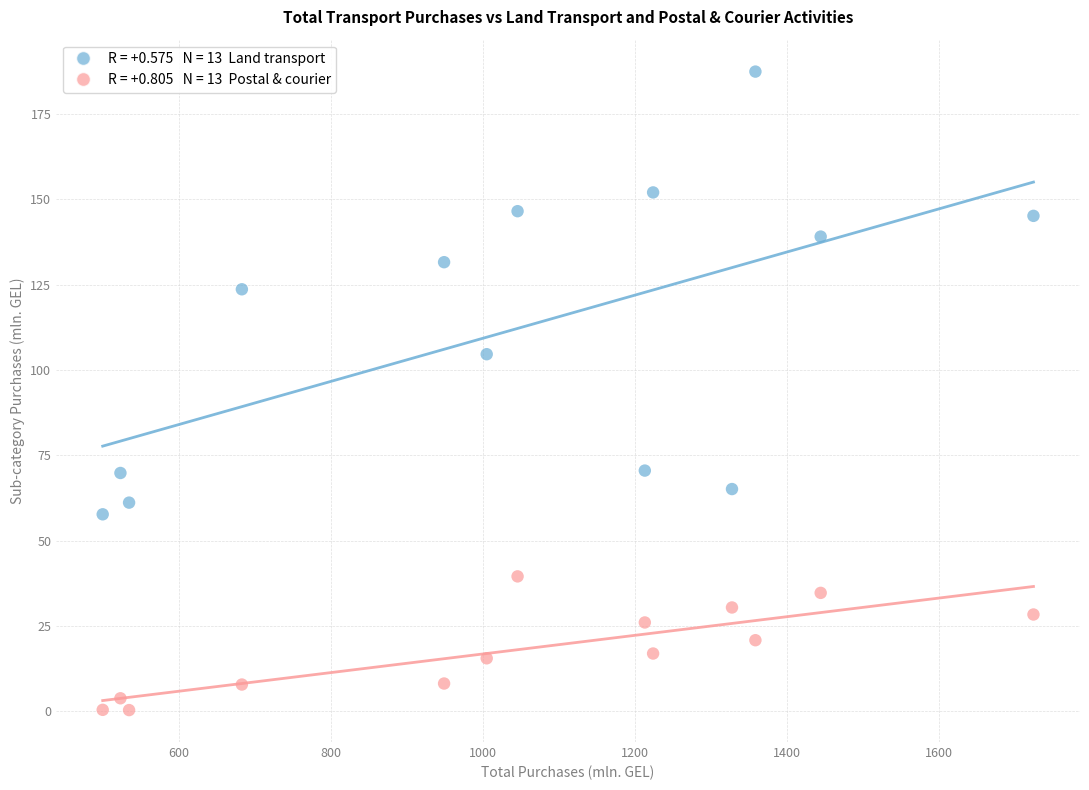

Across all data points, what is the range of X values (max minus min)?

1224.5